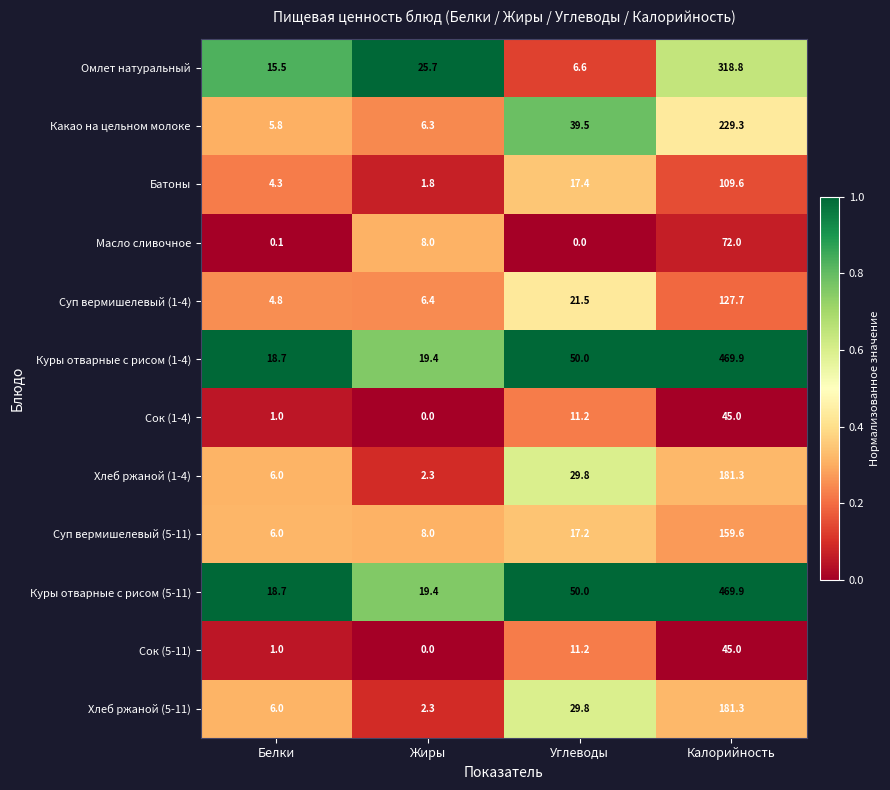

Count the number of data series in this chart.

12